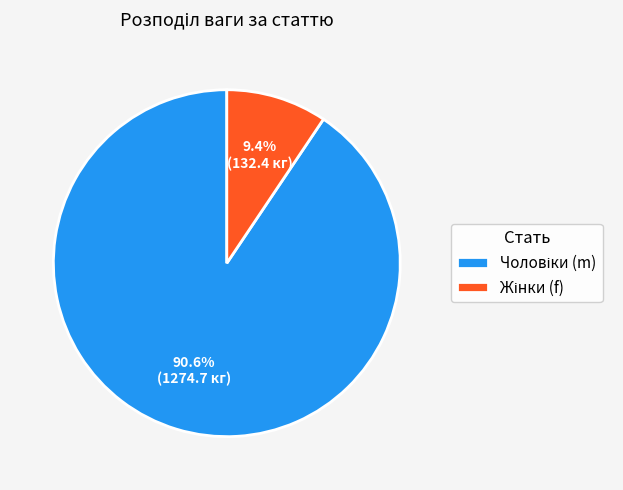

Does any single category account for the majority?

Yes